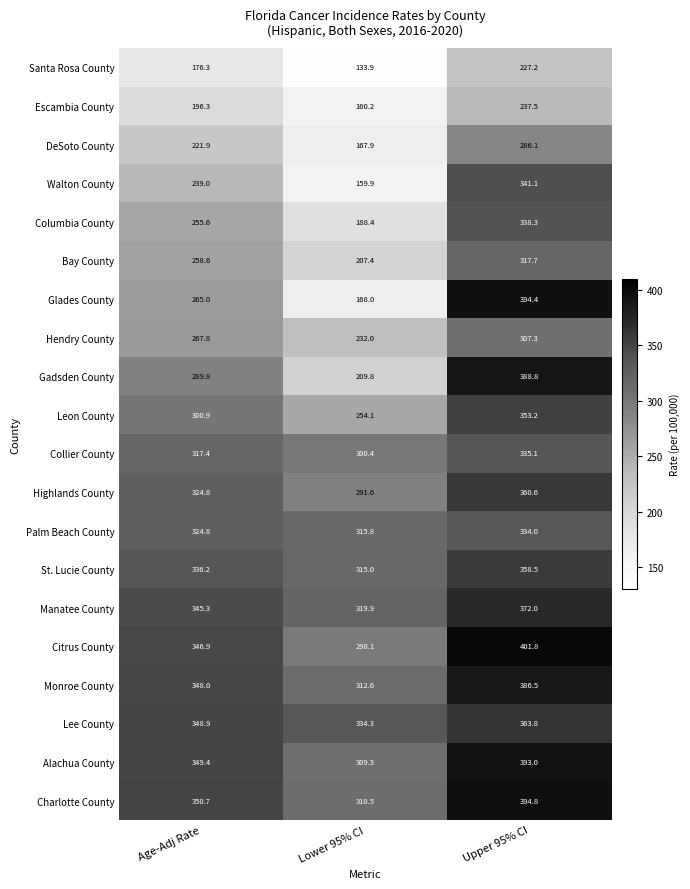

At which category does the chart reach its minimum across all series?

Lower 95% CI